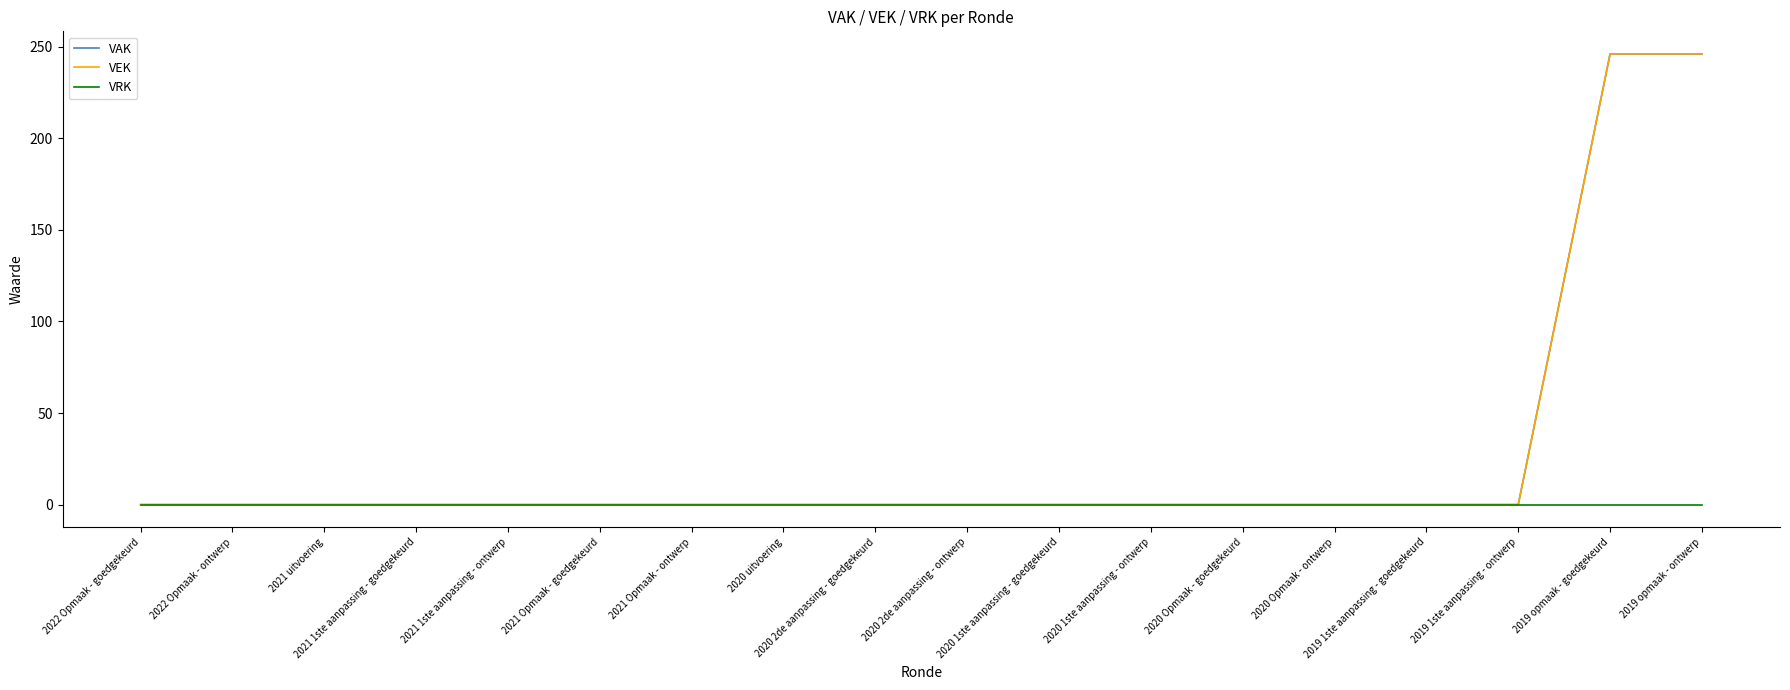

At 2019 opmaak - goedgekeurd, list the series in order from smallest to largest.

VRK, VAK, VEK